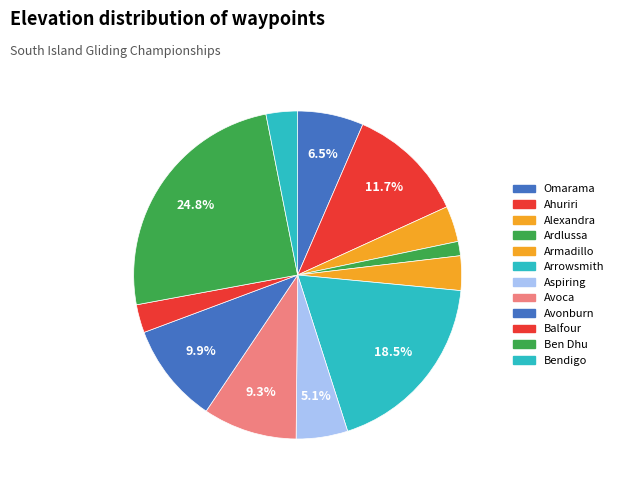

How many segments does this pie chart have?

12